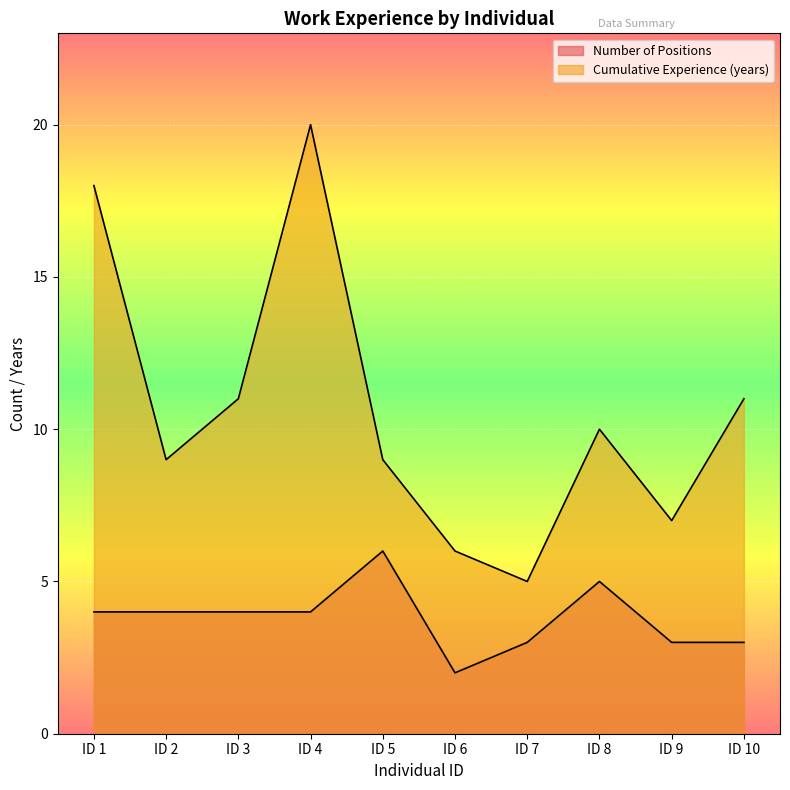

List the series in order of their peak value, highest first.

Cumulative Experience (years), Number of Positions